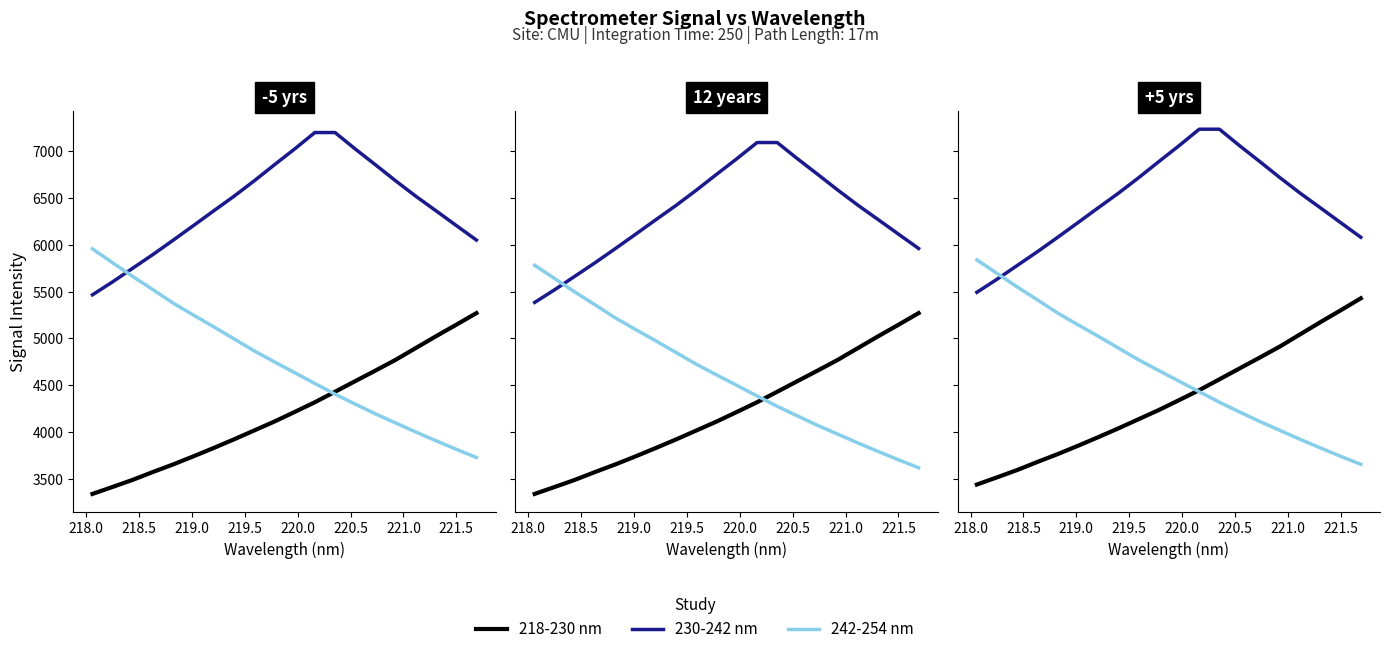

How many intersections are there between 242-254 nm and 230-242 nm?

1